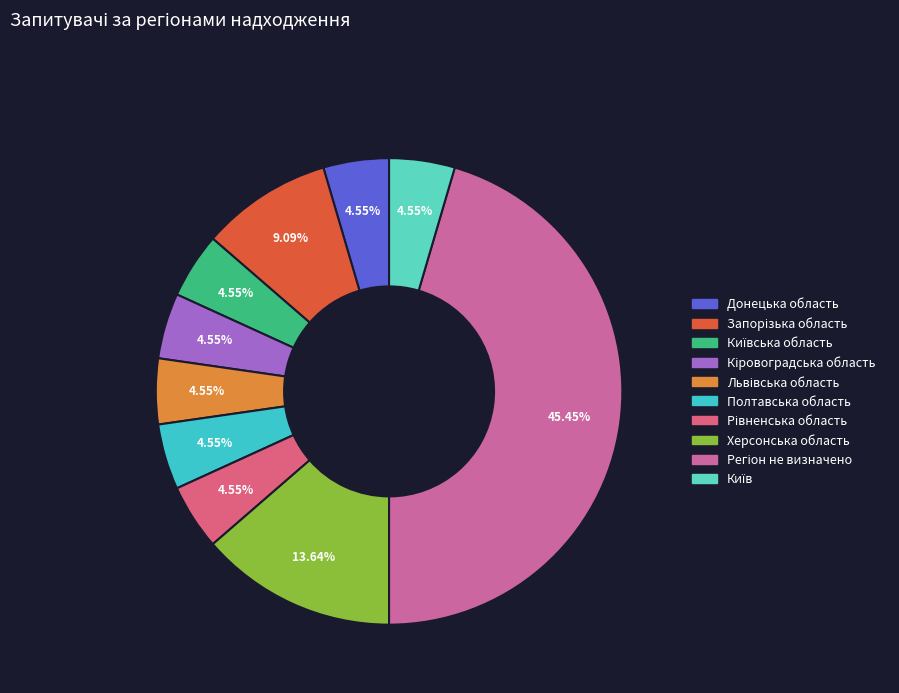

Which slice is the largest?

Регіон не визначено